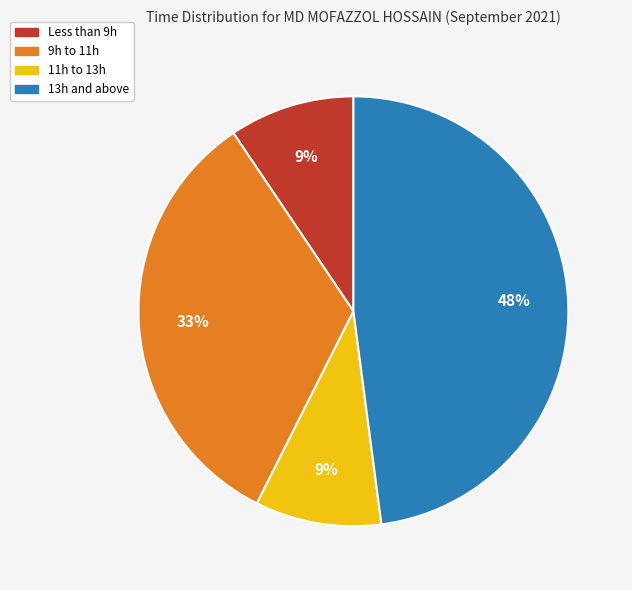

Is it true that 9h to 11h is 33% of the pie?

True